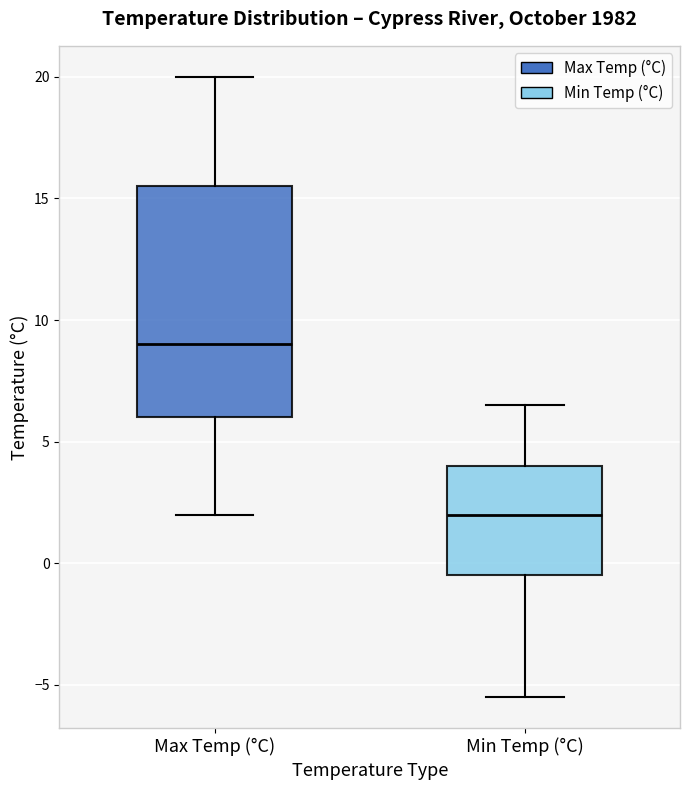

Which box has the lowest median line?

Min Temp (°C)